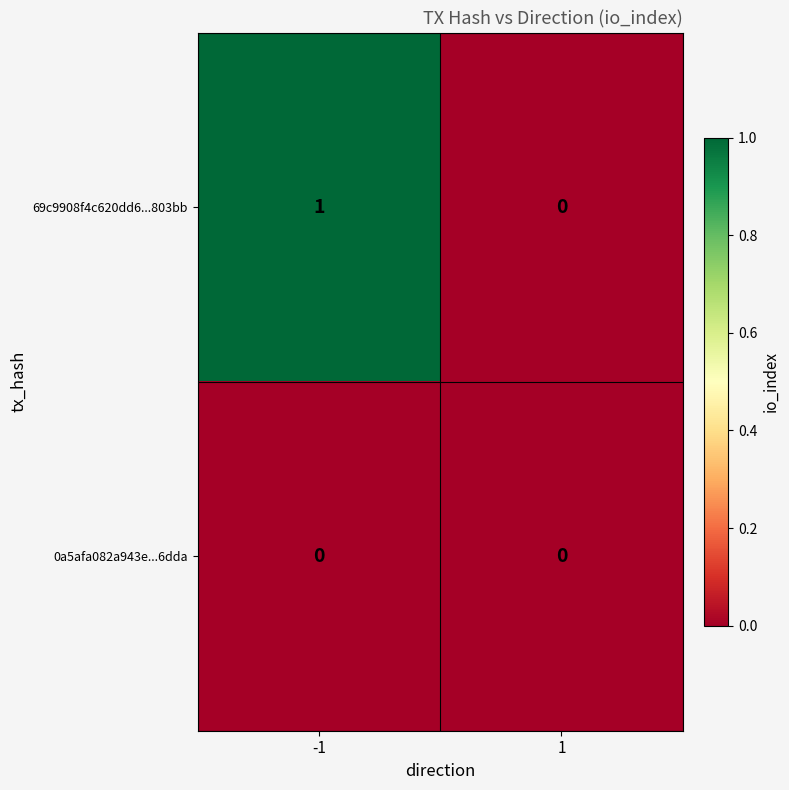

How many data points does each series have?

2